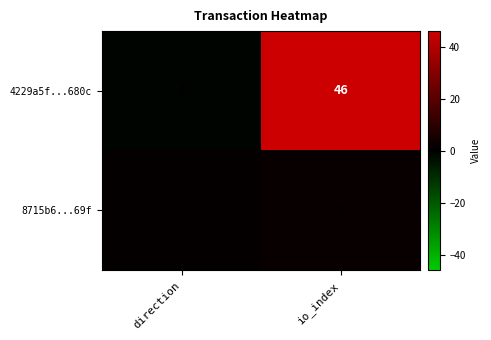

Which series changed the most between direction and io_index?

4229a5f...680c